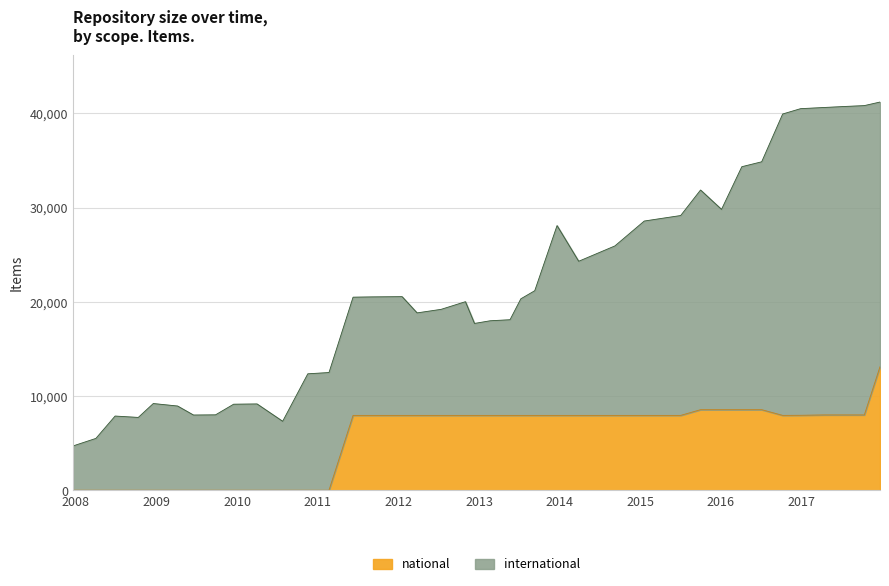

Read the value at 2016-12-27.

7955